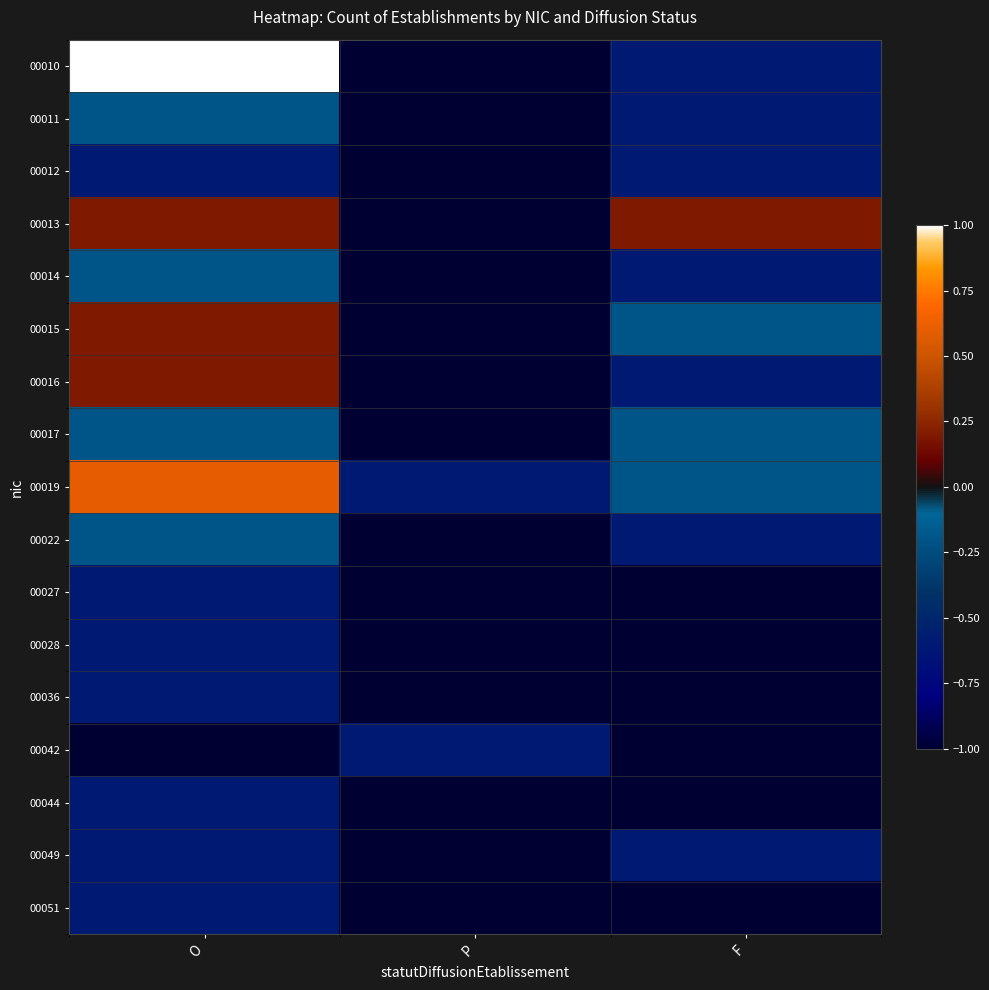

Reading left to right, extract all data points from this chart.

00010: O=1.0	P=-1.0	F=-0.6
00011: O=-0.2	P=-1.0	F=-0.6
00012: O=-0.6	P=-1.0	F=-0.6
00013: O=0.2	P=-1.0	F=0.2
00014: O=-0.2	P=-1.0	F=-0.6
00015: O=0.2	P=-1.0	F=-0.2
00016: O=0.2	P=-1.0	F=-0.6
00017: O=-0.2	P=-1.0	F=-0.2
00019: O=0.6	P=-0.6	F=-0.2
00022: O=-0.2	P=-1.0	F=-0.6
00027: O=-0.6	P=-1.0	F=-1.0
00028: O=-0.6	P=-1.0	F=-1.0
00036: O=-0.6	P=-1.0	F=-1.0
00042: O=-1.0	P=-0.6	F=-1.0
00044: O=-0.6	P=-1.0	F=-1.0
00049: O=-0.6	P=-1.0	F=-0.6
00051: O=-0.6	P=-1.0	F=-1.0